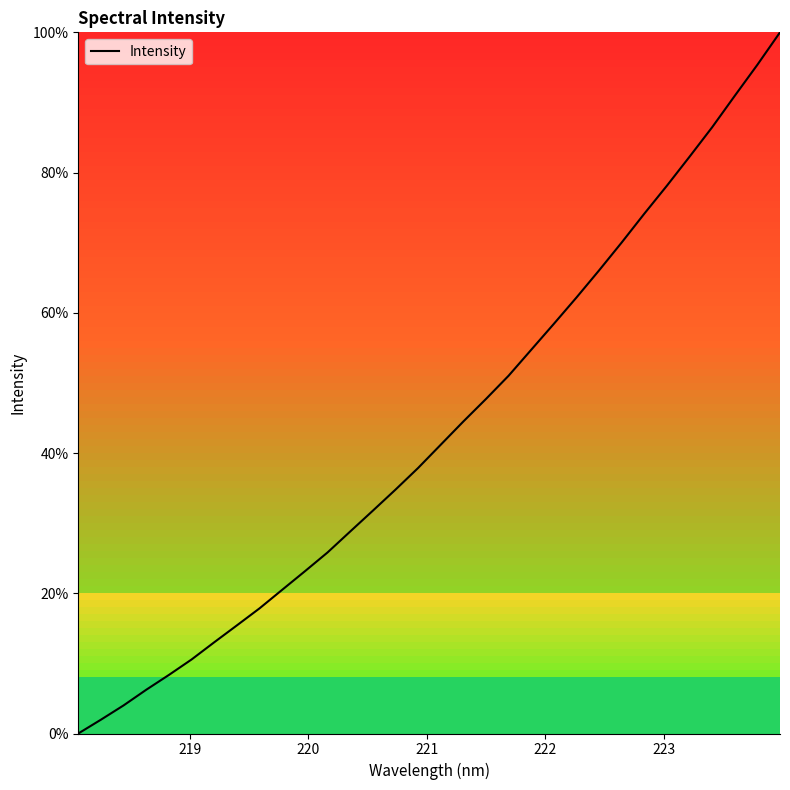

What is the difference between the maximum and minimum values?

100.0